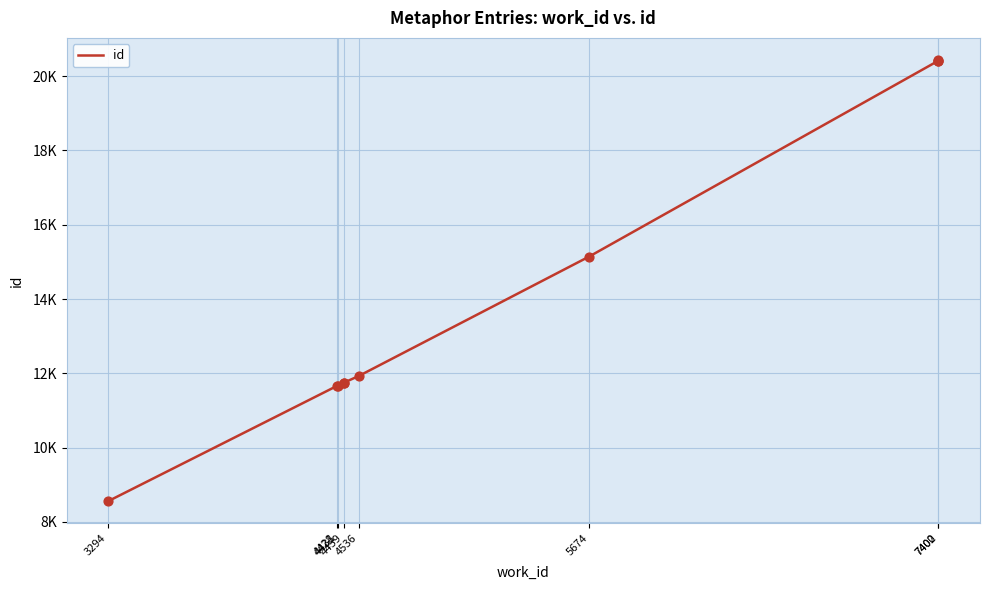

Which has a higher value, 5674 or 4431?

5674